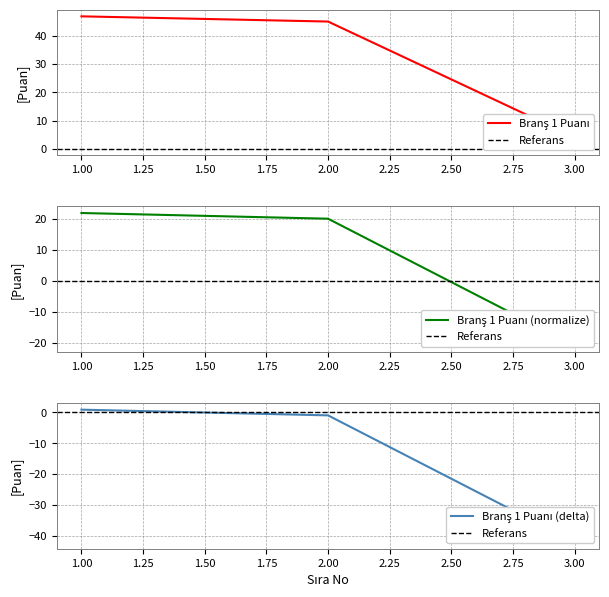

Rank the categories by value from lowest to highest.

3, 2, 1